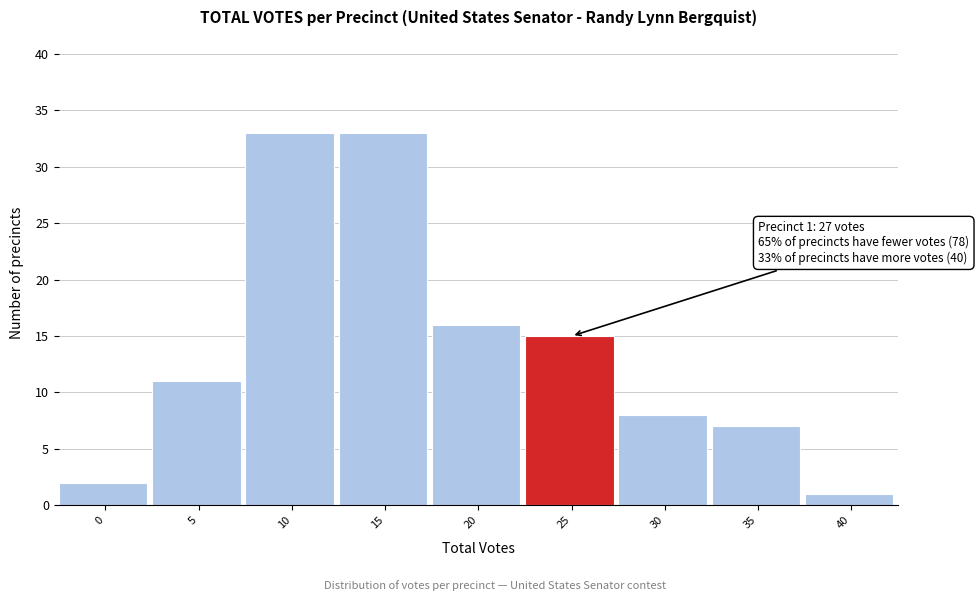

Reading right to left, what are all the values shown in this chart?

1	7	8	15	16	33	33	11	2